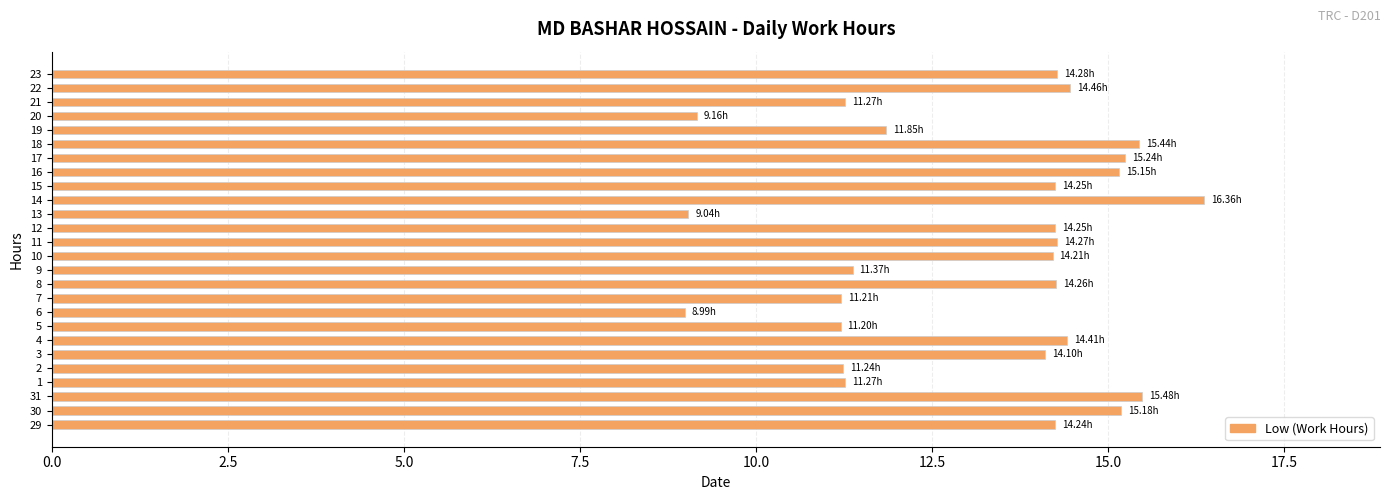

What is the sum of the values at 6 and 7?

20.2